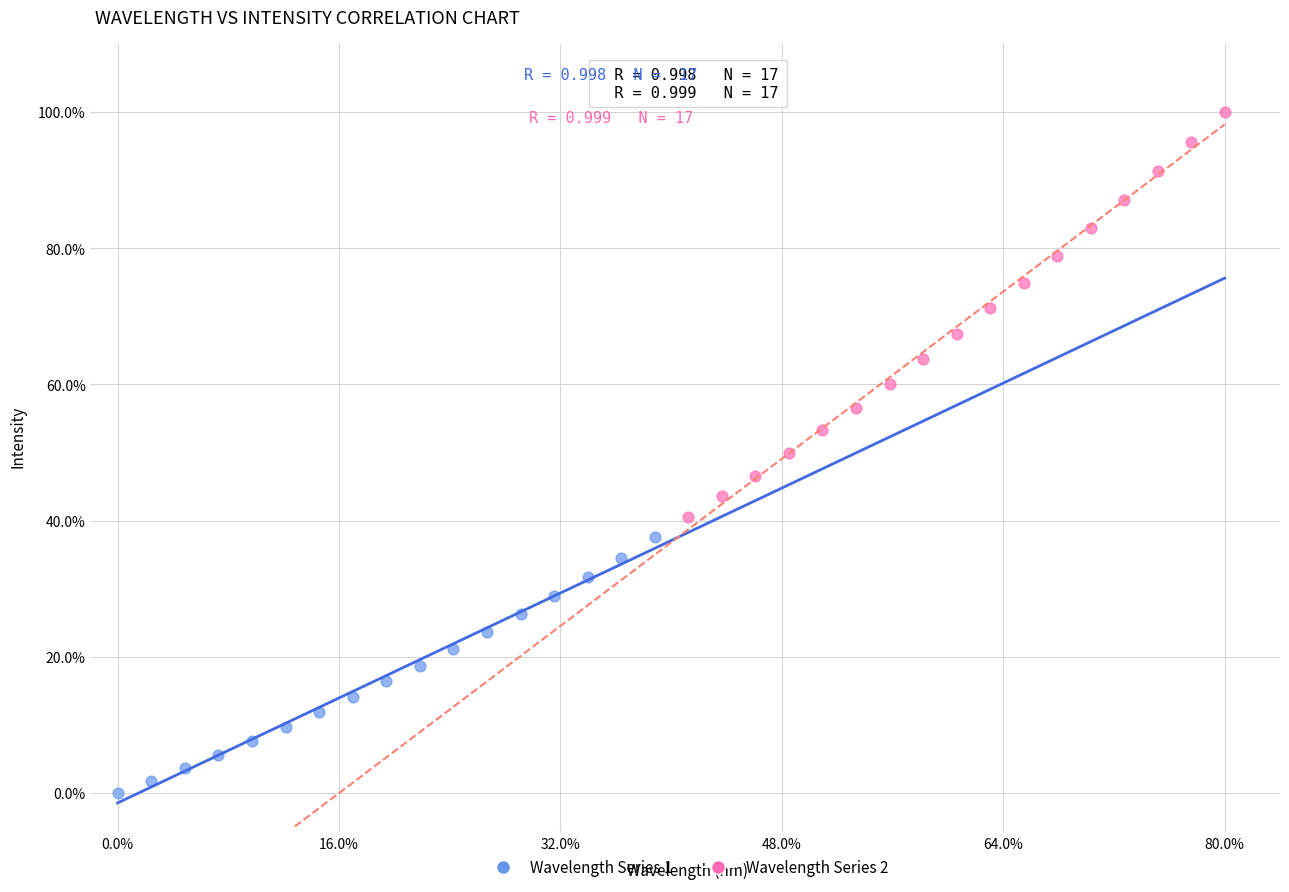

Which series reaches the minimum Y coordinate?

Wavelength Series 1